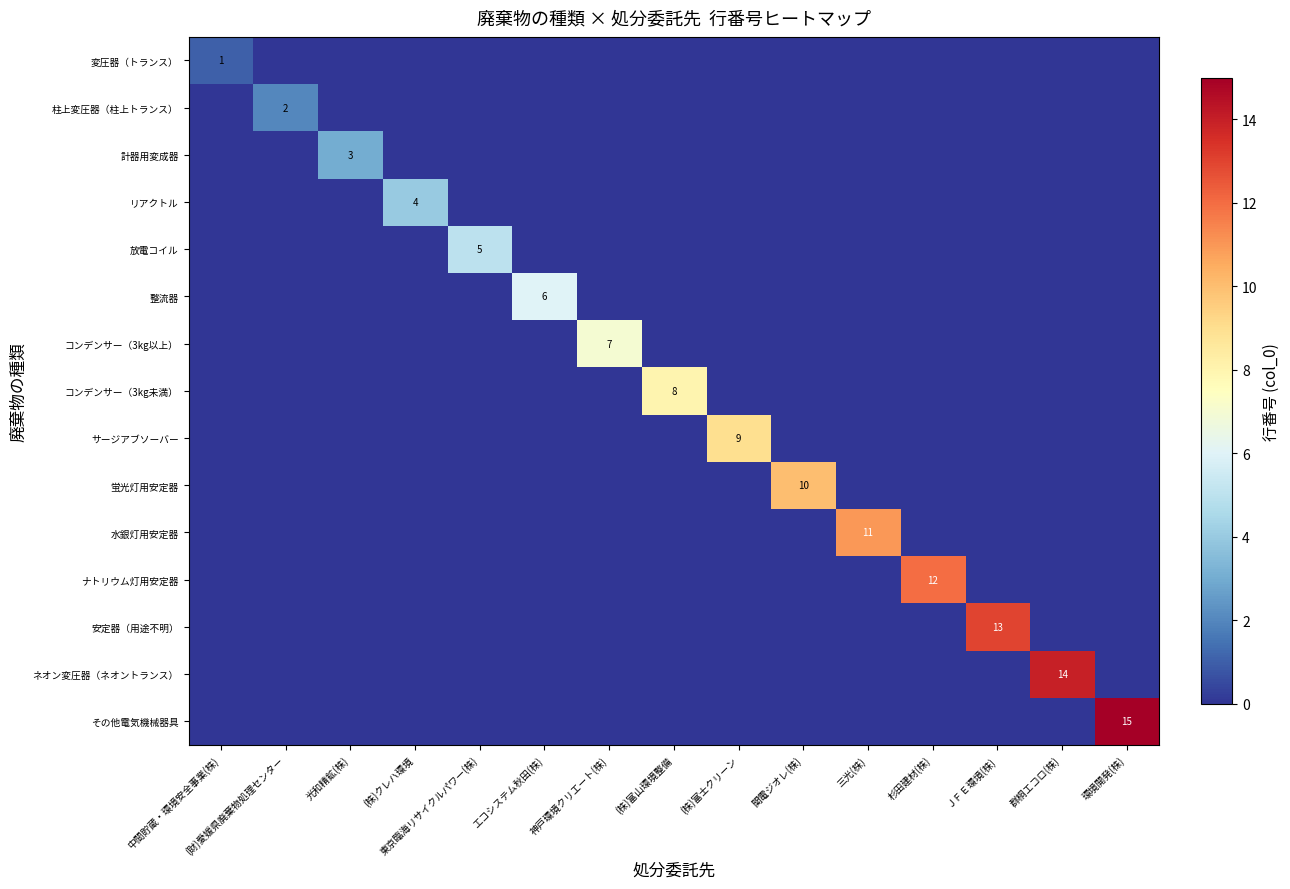

Count the 放電コイル values in the range 0 to 1.

14